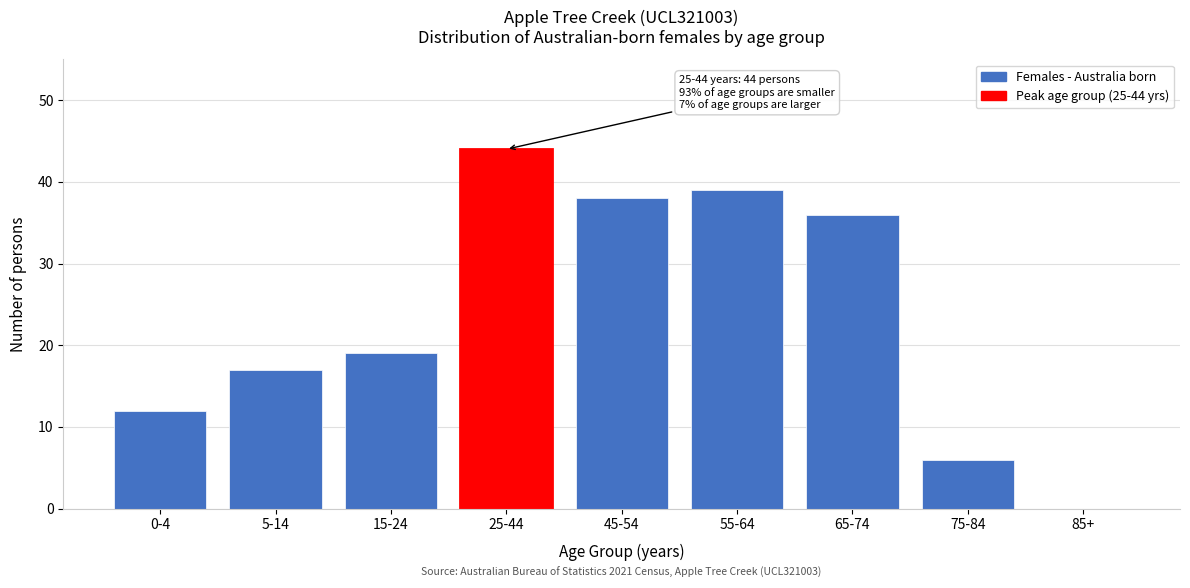

Reading left to right, list all the values displayed in this chart.

0-4=12	5-14=17	15-24=19	25-44=44	45-54=38	55-64=39	65-74=36	75-84=6	85+=0